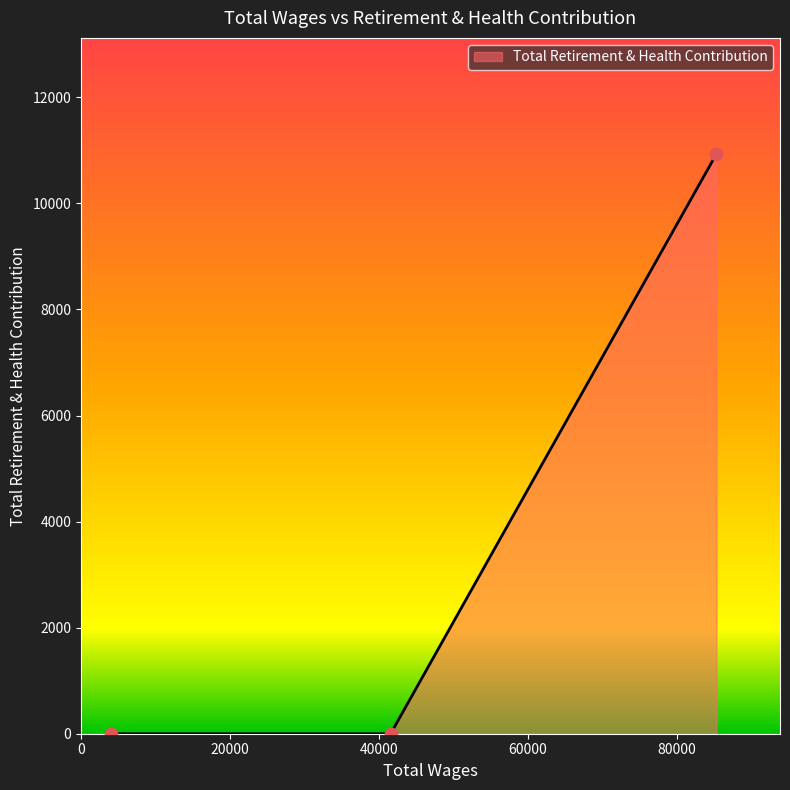

Which has a higher value, 3969.0 or 41579.0?

3969.0